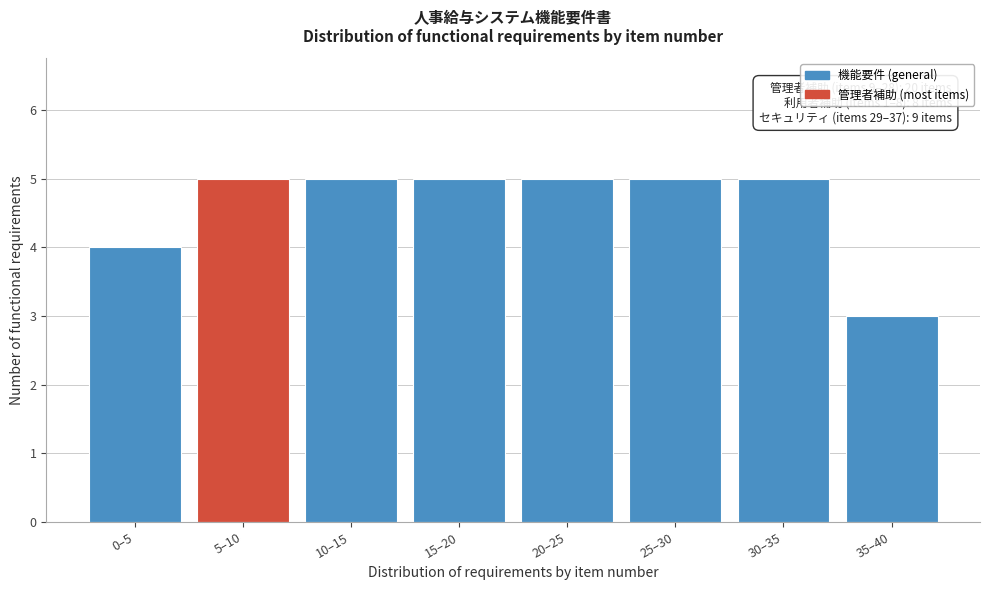

Reading left to right, extract all data points from this chart.

0–5=4	5–10=5	10–15=5	15–20=5	20–25=5	25–30=5	30–35=5	35–40=3